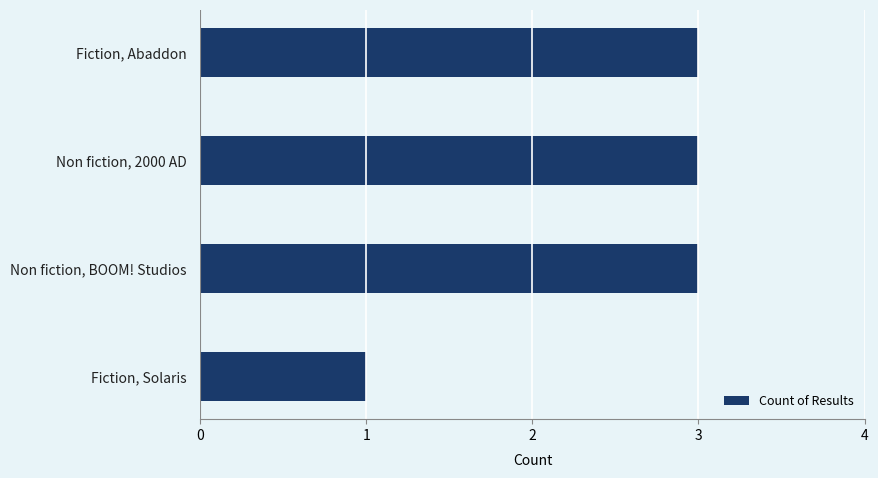

What is the change in value from Fiction, Solaris to Non fiction, BOOM! Studios?

+2